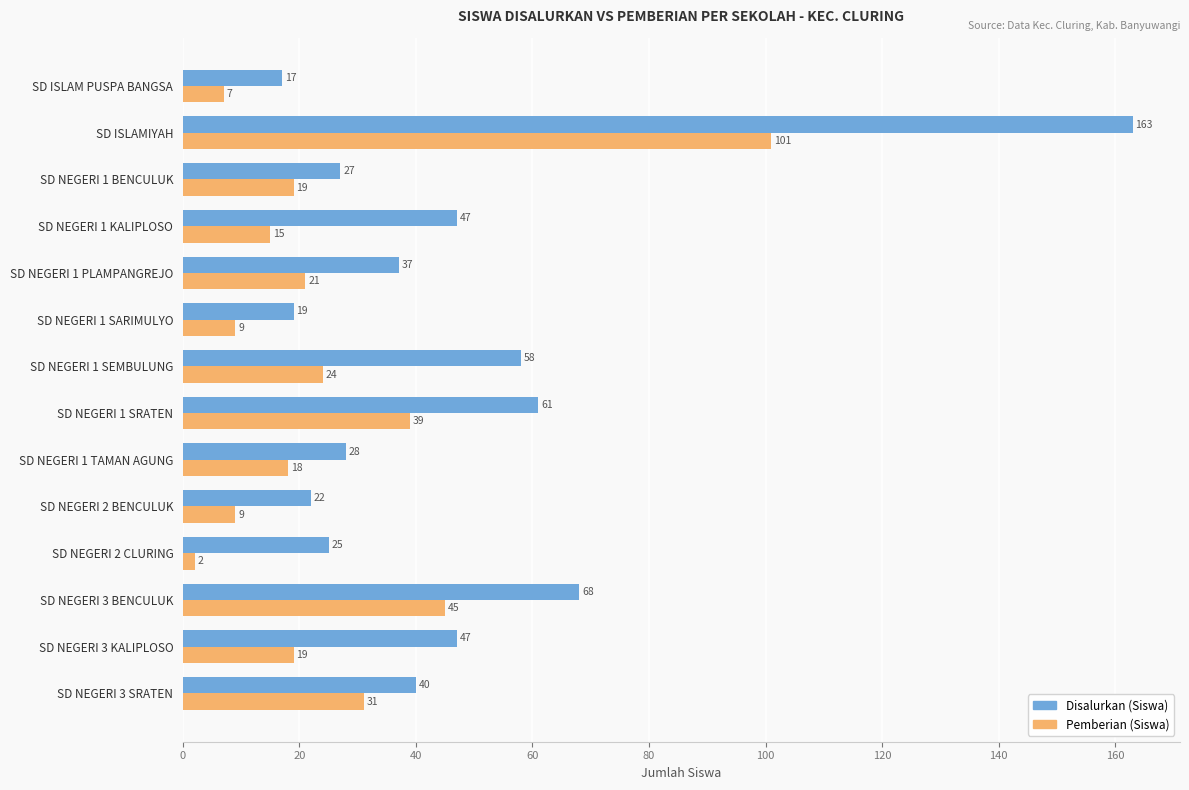

What is the difference between the second highest and second lowest values in the Pemberian (Siswa) series?

38